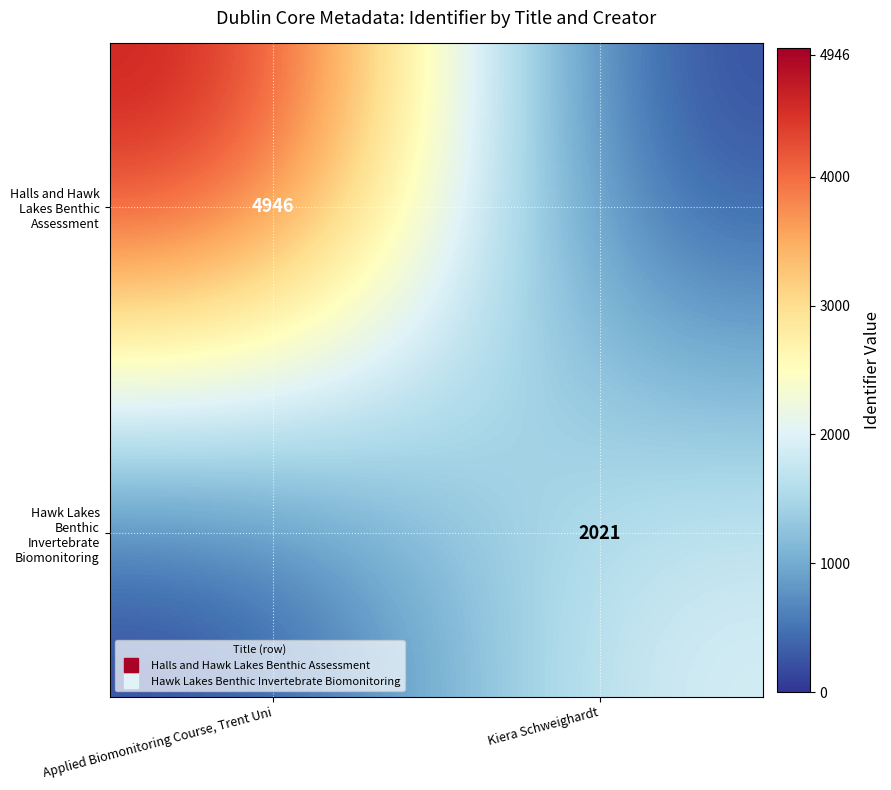

At Applied Biomonitoring Course, Trent Uni, list the series in order from smallest to largest.

Hawk Lakes Benthic Invertebrate Biomonitoring, Halls and Hawk Lakes Benthic Assessment